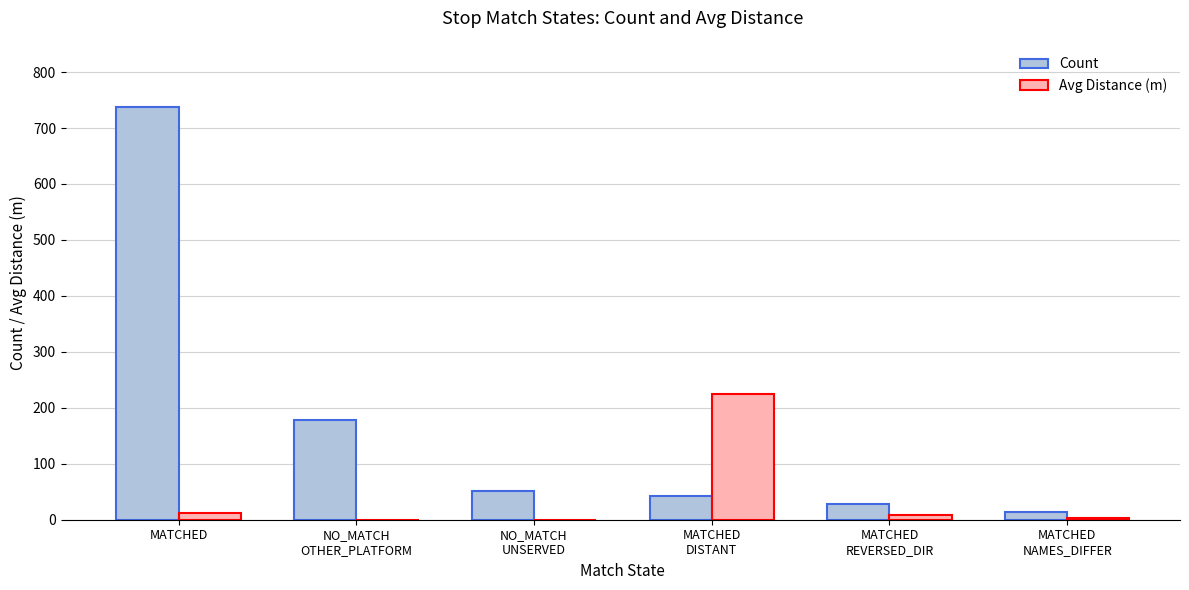

What is the maximum value for Count?

738.0